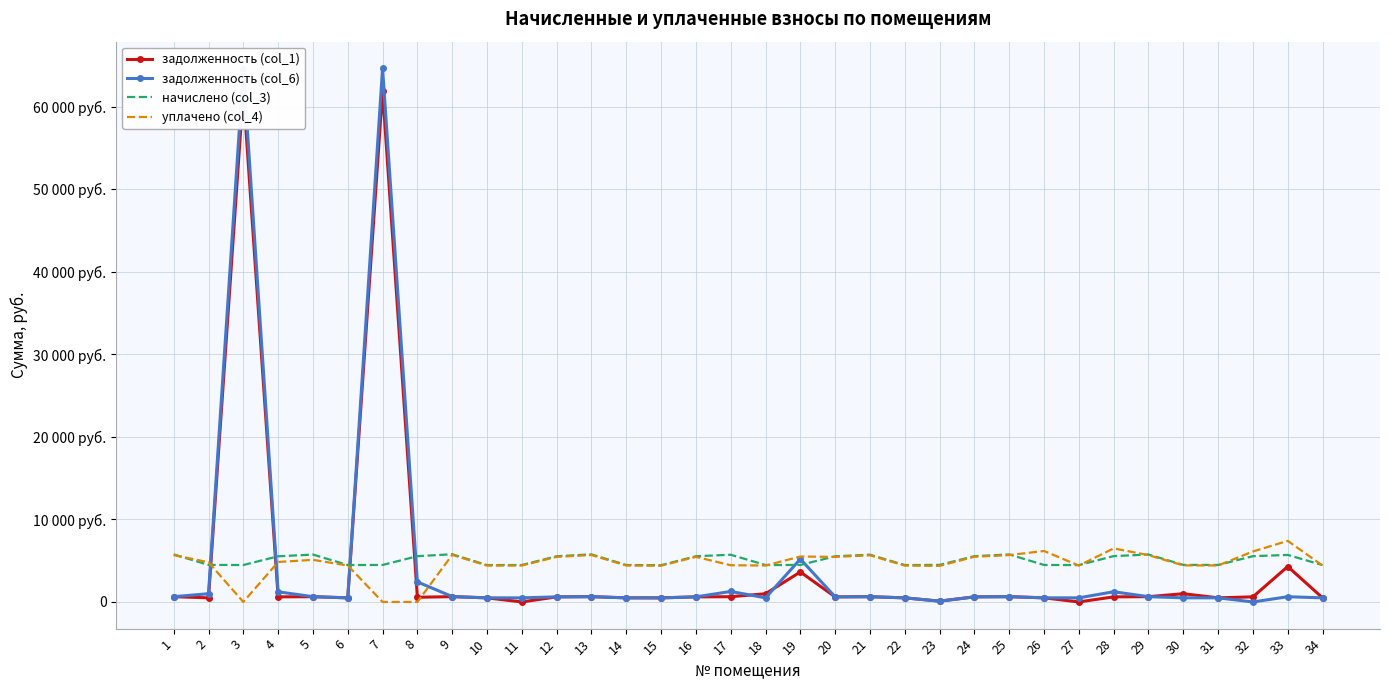

Is the value of начислено (col_3) at 15 greater than the value of задолженность (col_6) at 25?

Yes